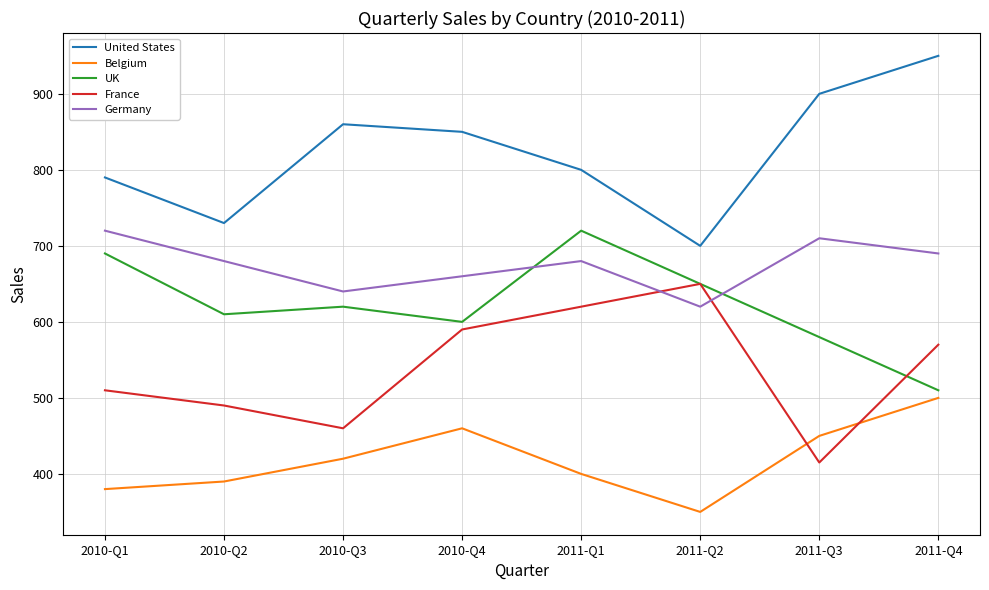

Which series changed the most between 2011-Q3 and 2011-Q4?

France